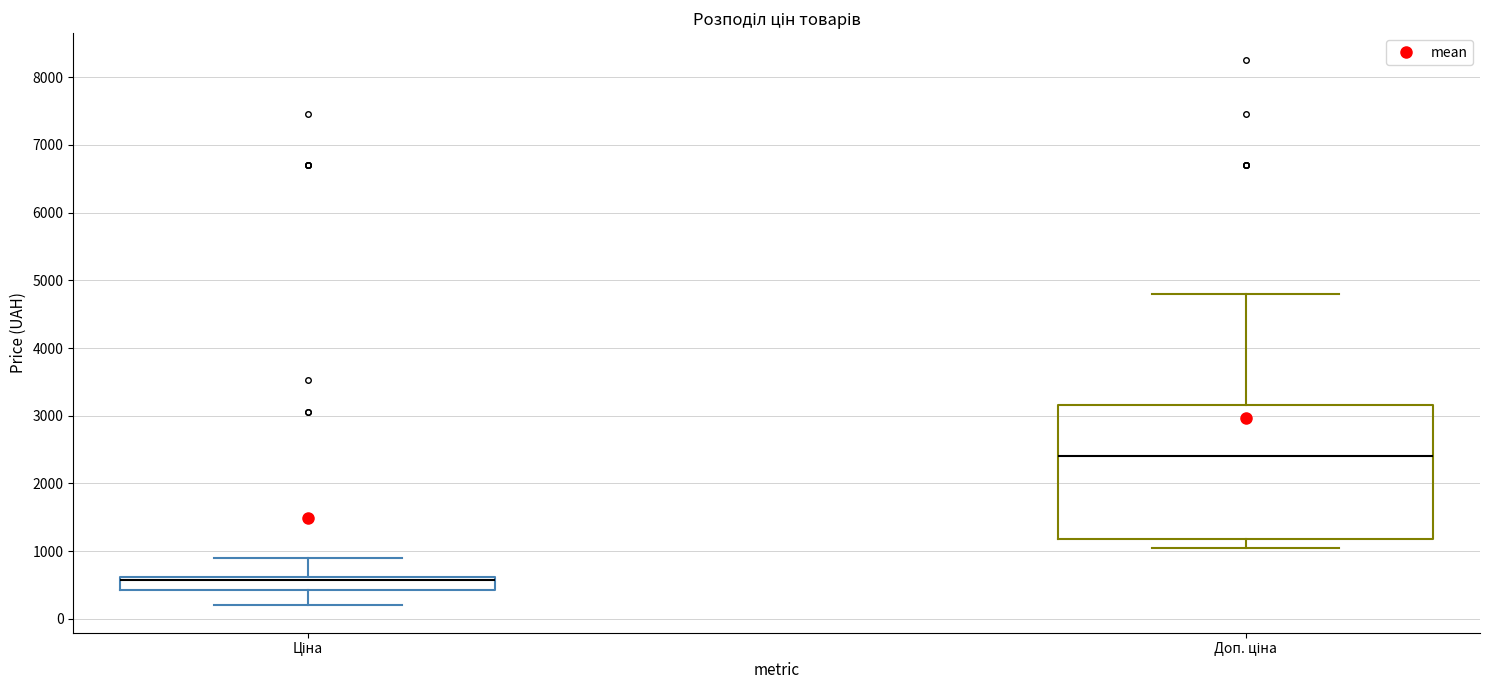

Reading left to right, transcribe this box plot: for each box, give where its median line is, the range the box spans, and where its two whiskers end, as read against the y-axis. The values are not printed on the chart, so give them approximately, as read against the axis.

Ціна: median 600 (just below the box's upper edge), box 400 to 600, whiskers 200 to 900
Доп. ціна: median 2400, box 1200 to 3200, whiskers 1000 to 4800